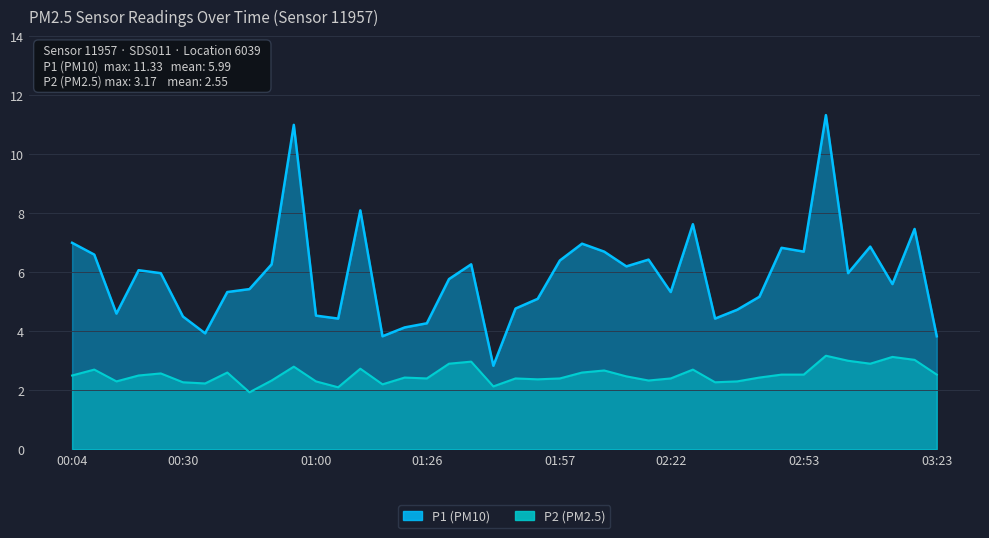

Which series has the largest total across all categories?

P1